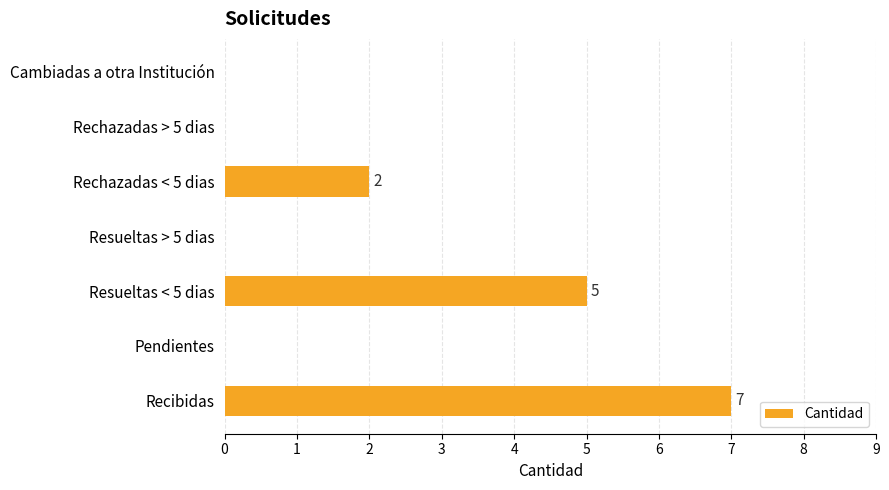

Is it true that the value at Resueltas < 5 dias is 5?

True